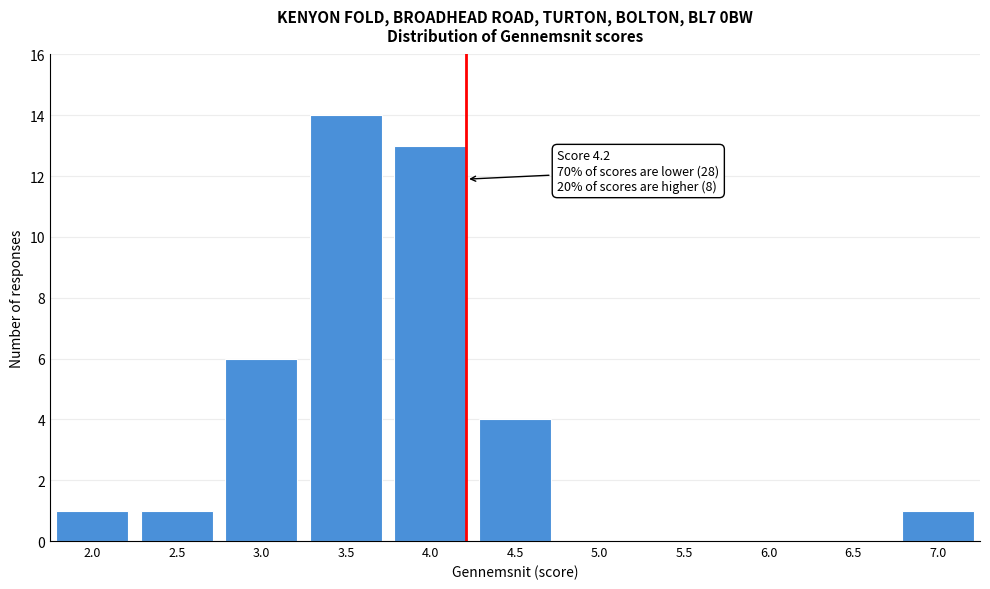

Reading left to right, extract all data points from this chart.

2.0=1	2.5=1	3.0=6	3.5=14	4.0=13	4.5=4	5.0=0	5.5=0	6.0=0	6.5=0	7.0=1